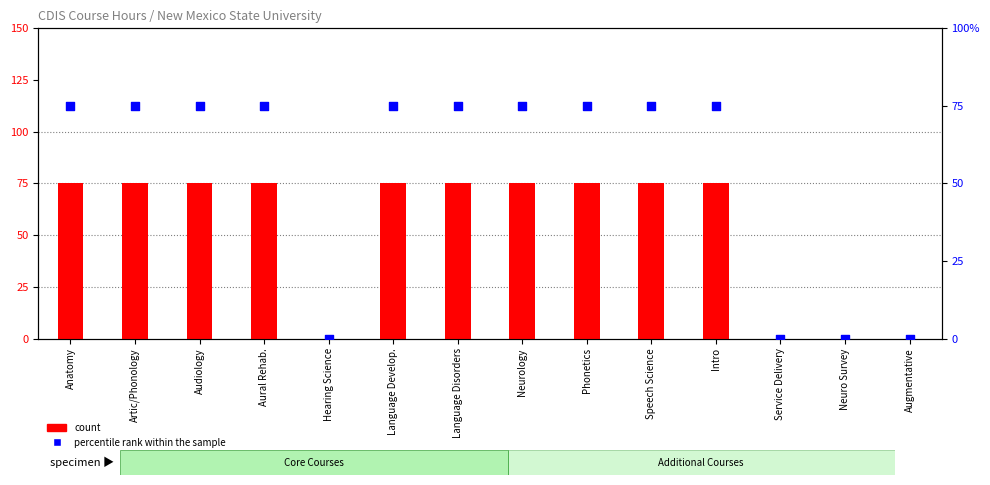

What are all the series names shown in the legend?

count, percentile rank within the sample